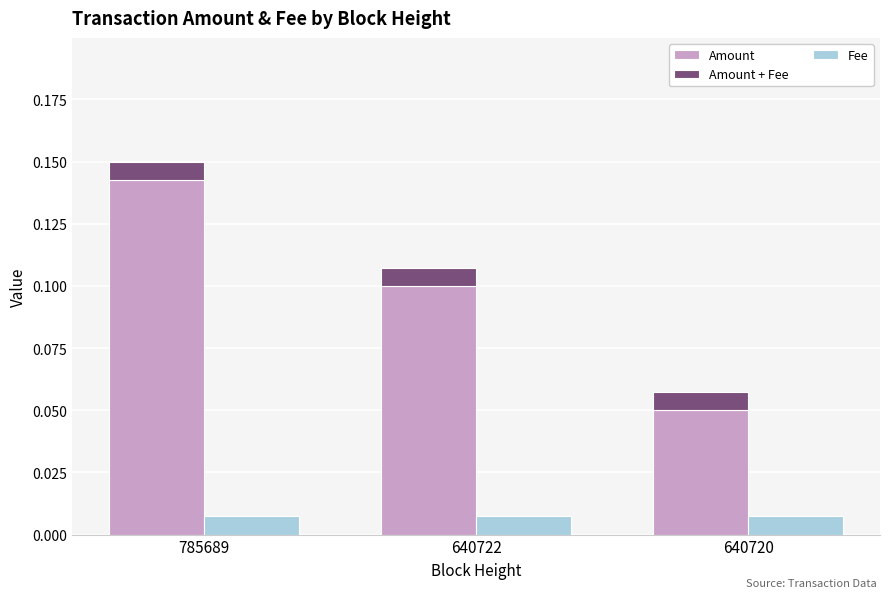

How many data points does each series have?

3